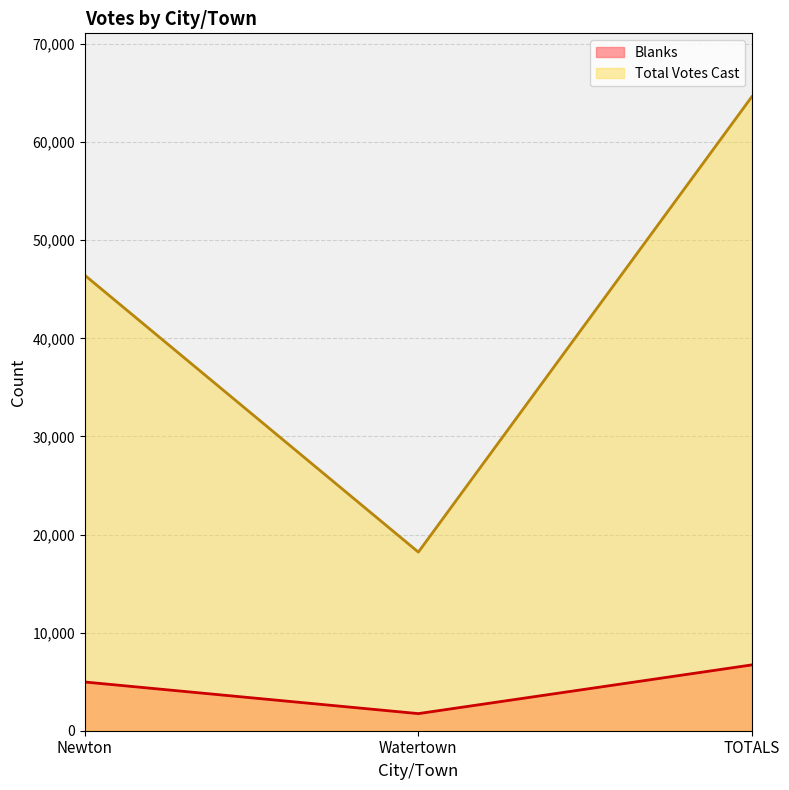

Is the value of Total Votes Cast at Newton greater than the value of Blanks at Newton?

Yes